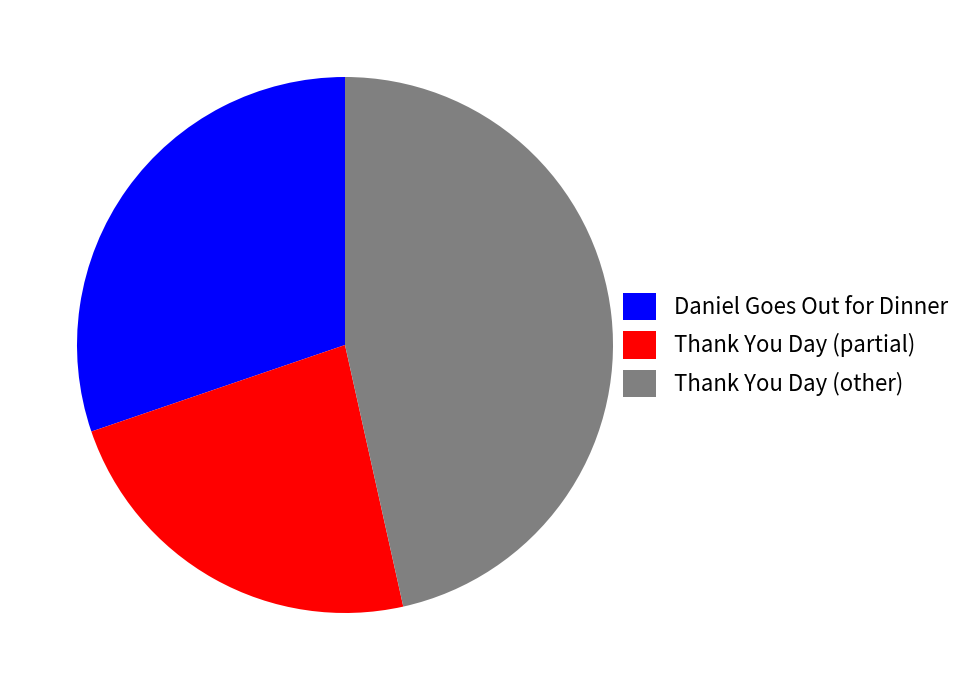

True or false: Thank You Day (partial) accounts for 23% of the total.

True